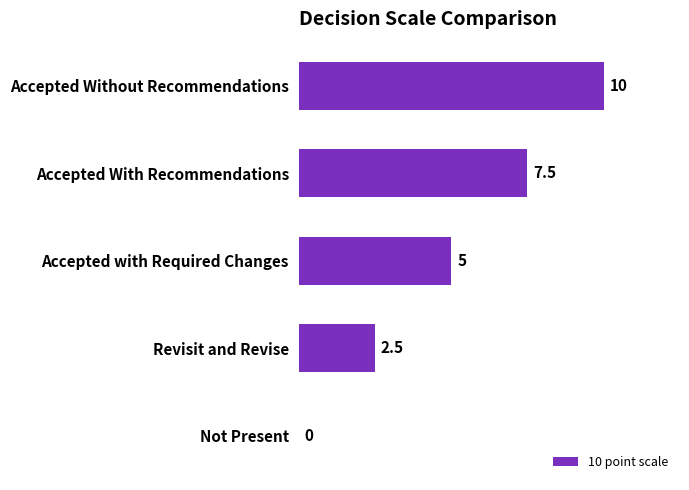

What is the maximum value shown in the chart?

10.0